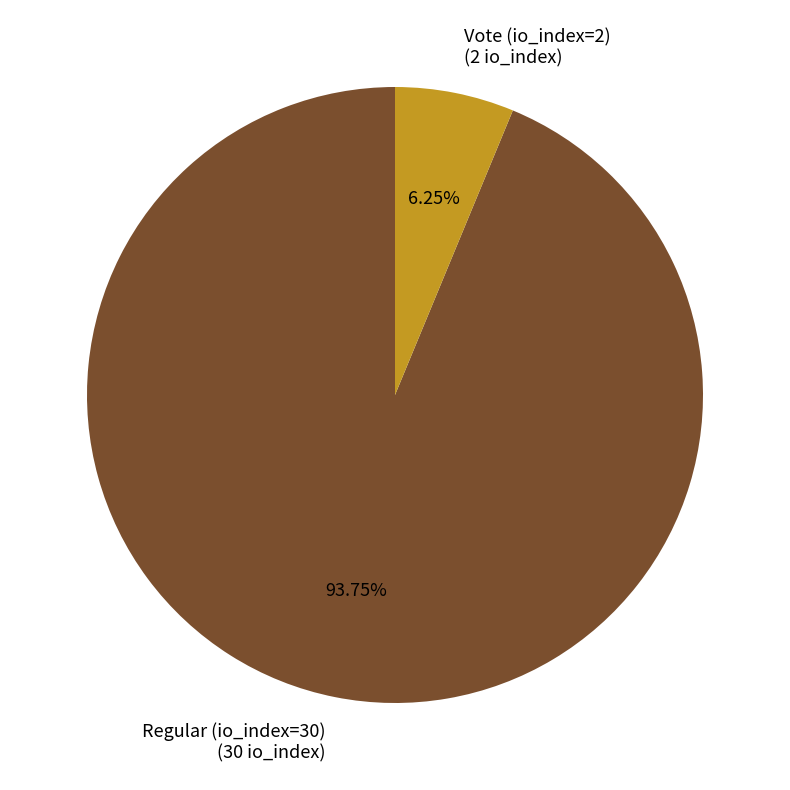

To the nearest percent, what portion does Vote (io_index=2) represent?

6%